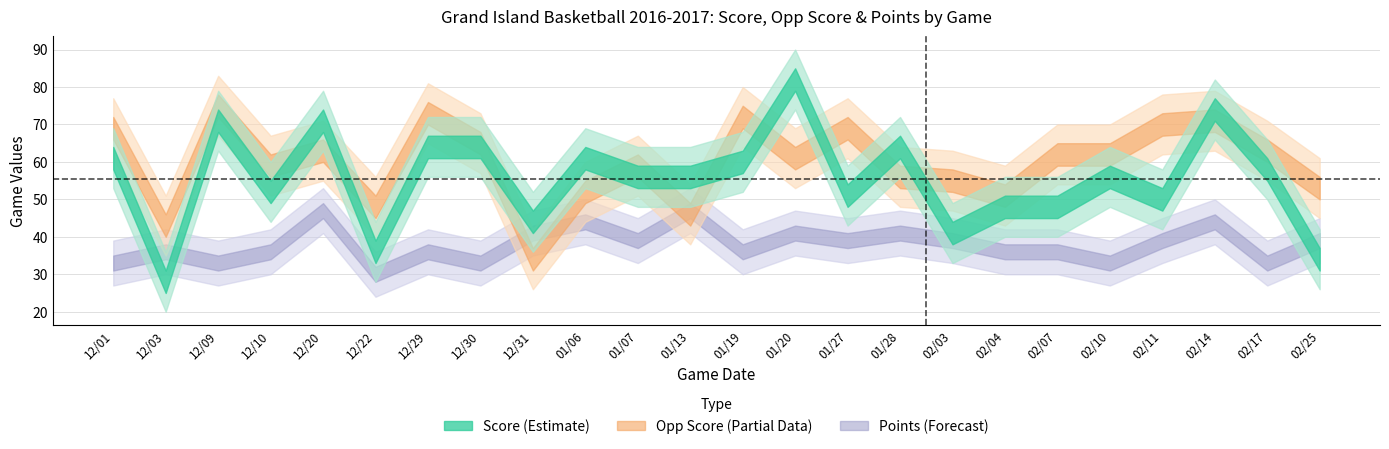

Which series changed the most between 9 and 22?

opp_score